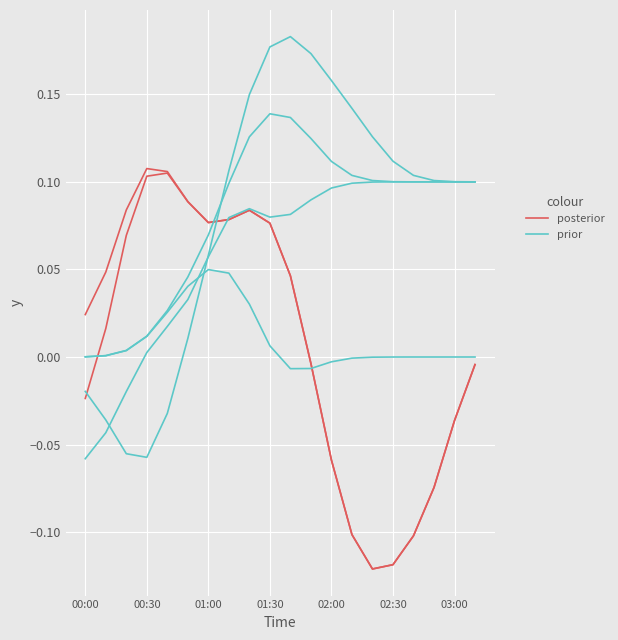

At 02:00, list the series in order from largest to smallest.

prior, posterior